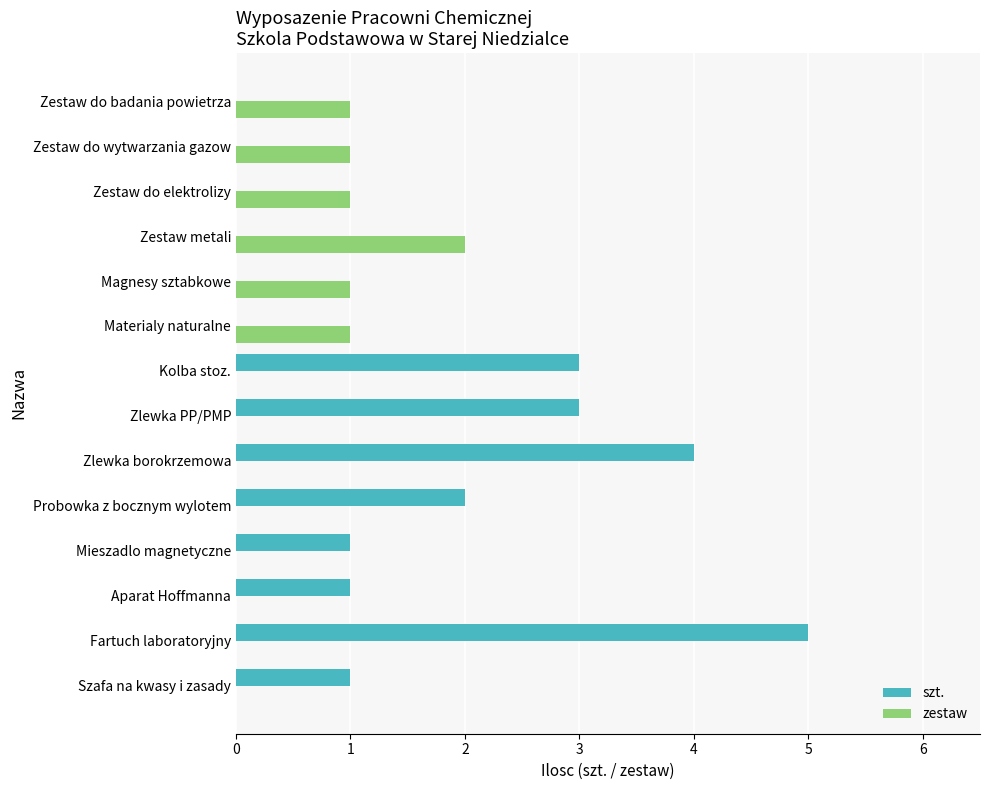

Which series changed the most between Magnesy sztabkowe and Zestaw metali?

zestaw